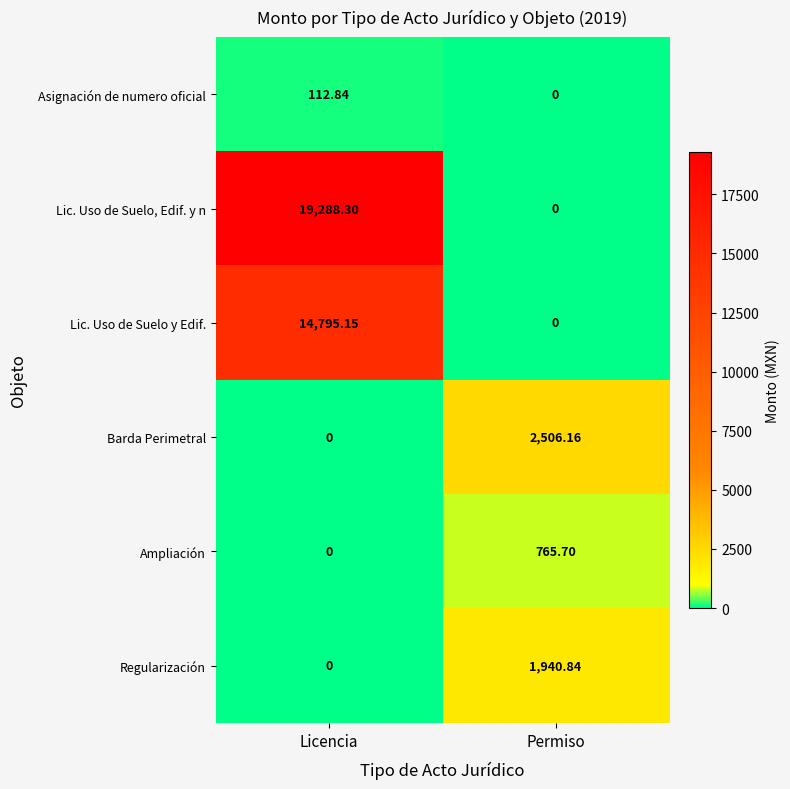

Which category has the highest value in the Lic. Uso de Suelo y Edif. series?

Licencia